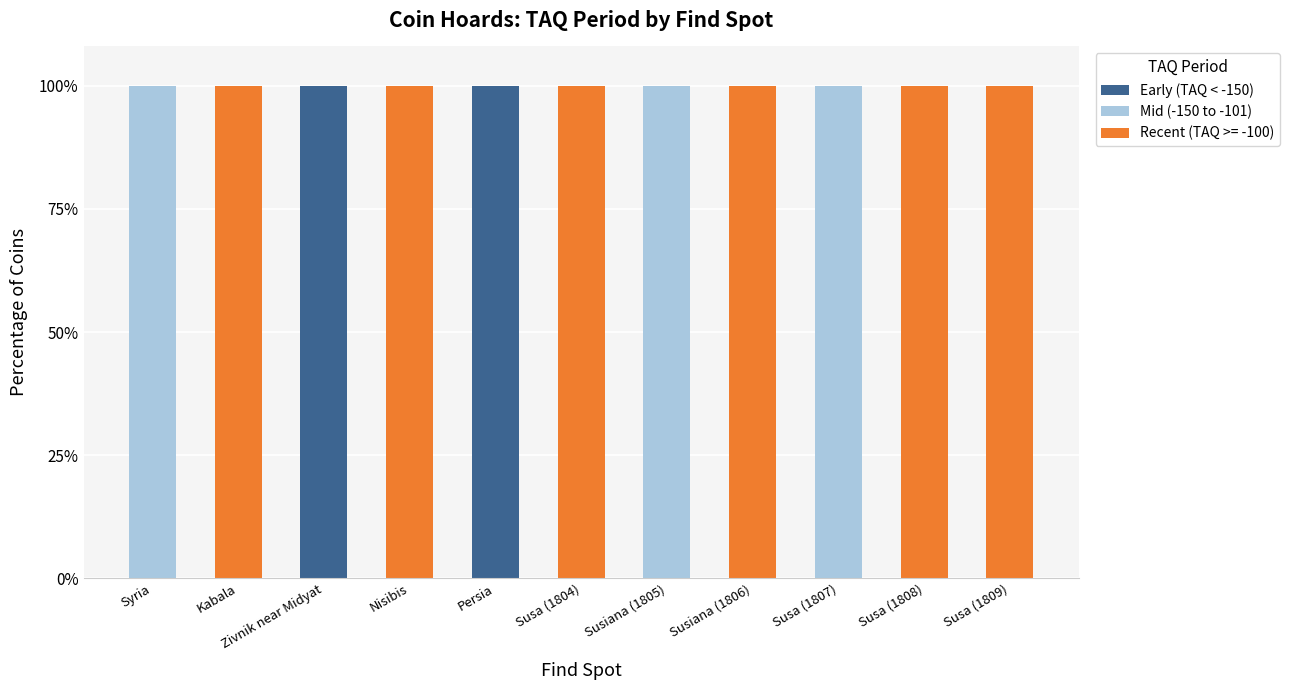

What is the total value across all series at Susa (1804)?

100